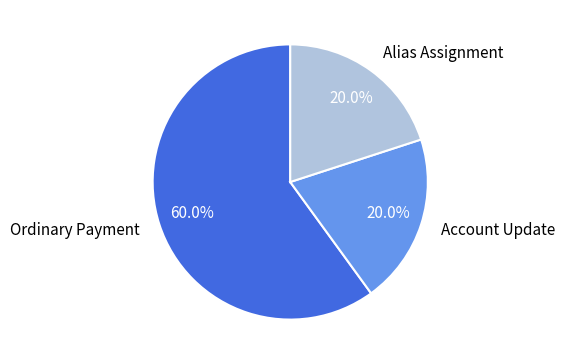

How much of the chart is everything except Account Update?

80.0%